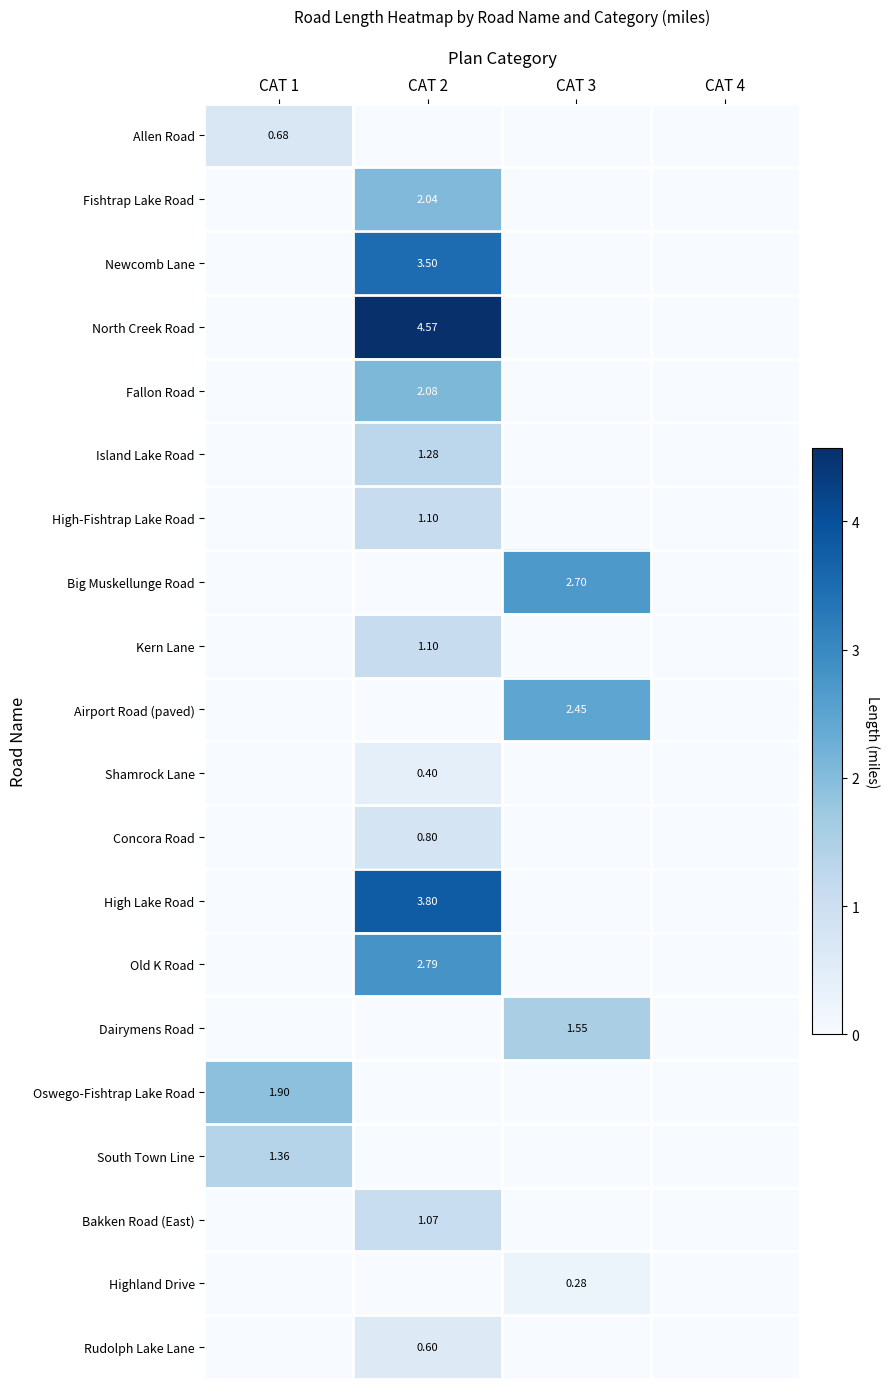

At how many categories does at least one series exceed 1?

3